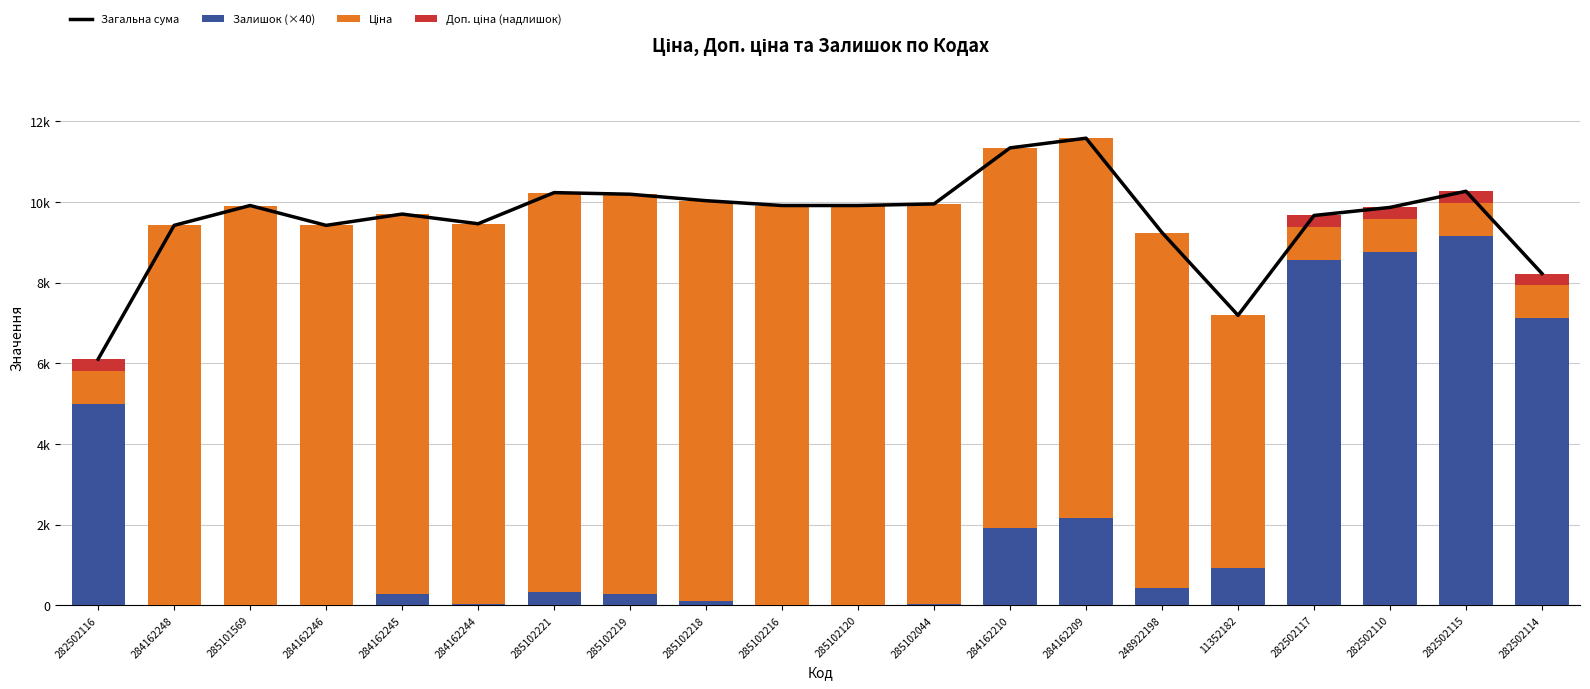

Rank the series at 282502114 from highest to lowest value.

Загальна сума, Залишок (×40), Ціна, Доп. ціна (надлишок)